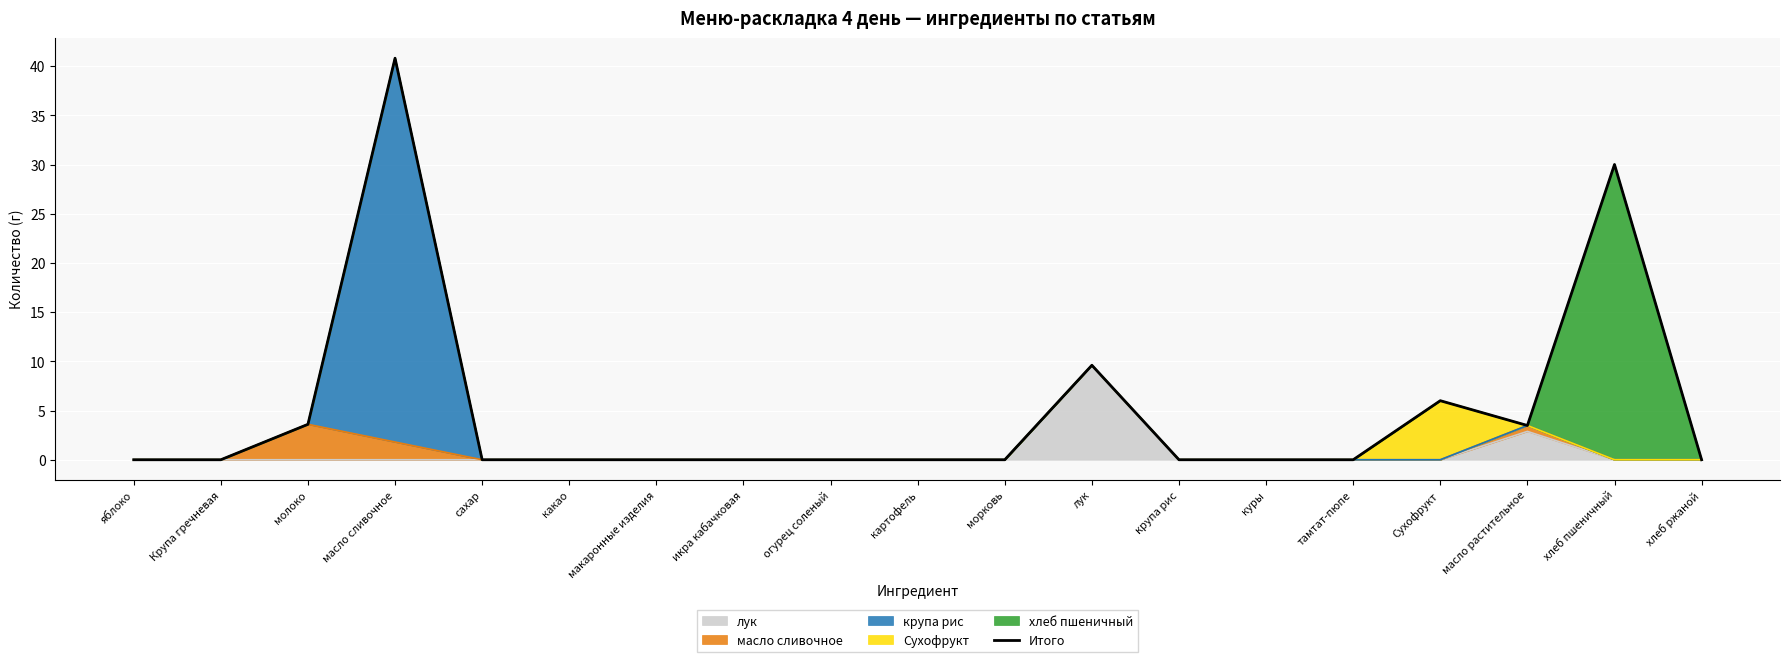

At which label is the value closest to 20?

хлеб пшеничный